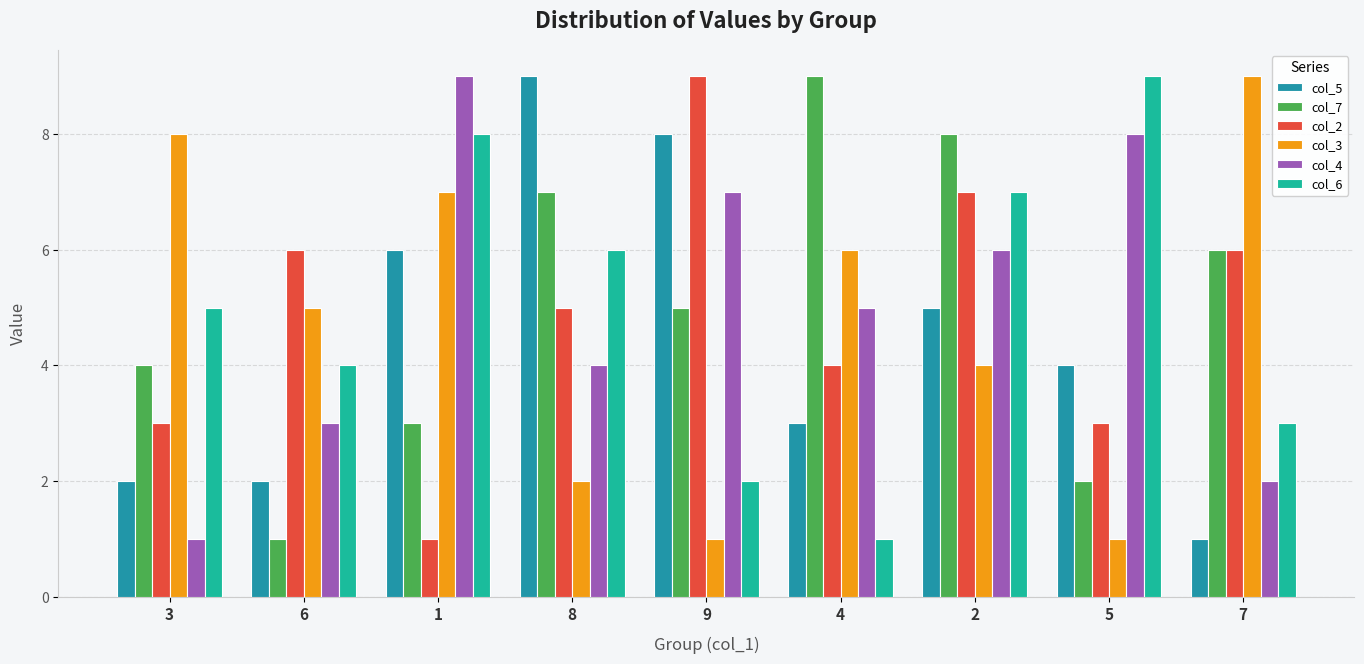

How many bars are there in each group?

6